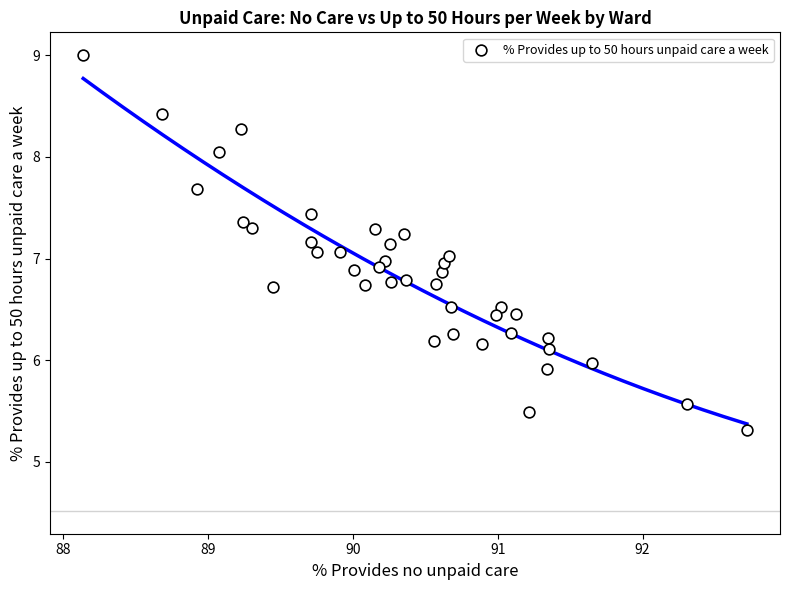

What is the range of Y values (max minus min)?

3.7